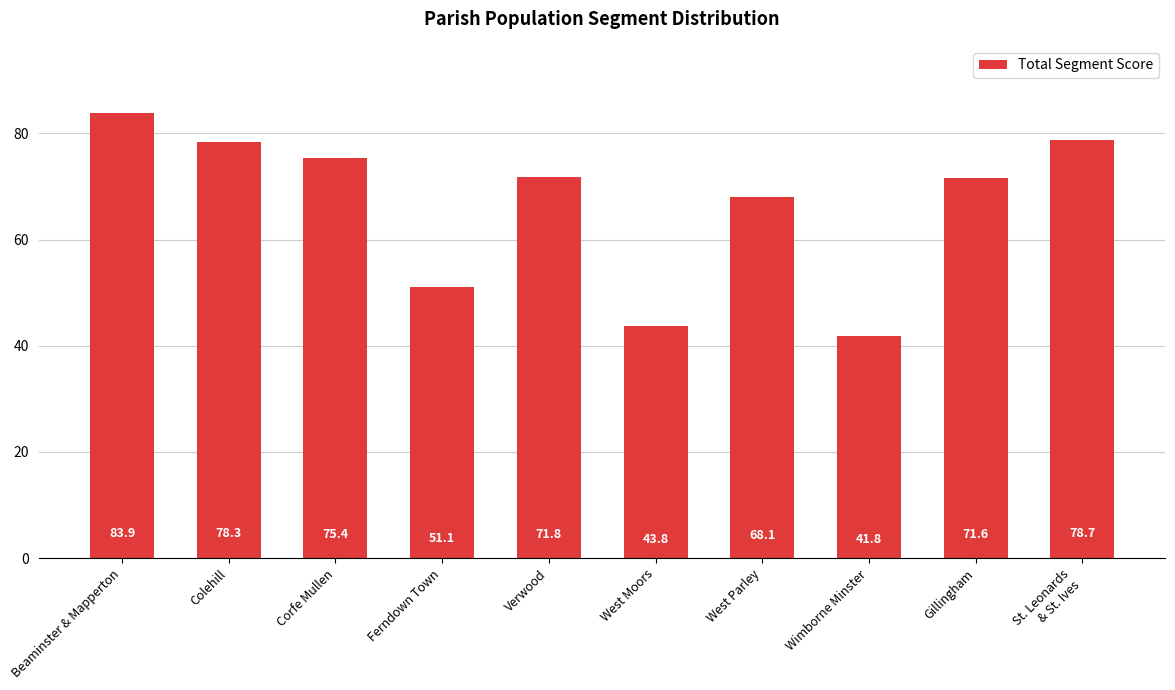

Which label corresponds to the largest value in the chart?

Beaminster & Mapperton